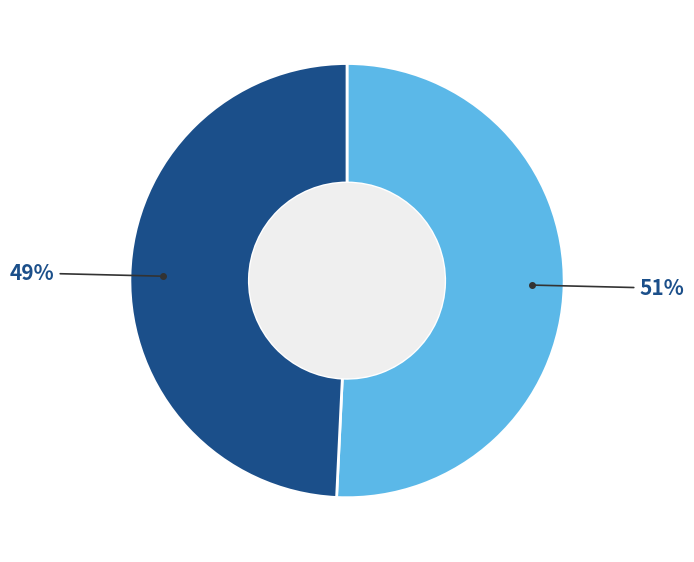

To the nearest percent, what is the difference between the largest and smallest slice percentages?

2%